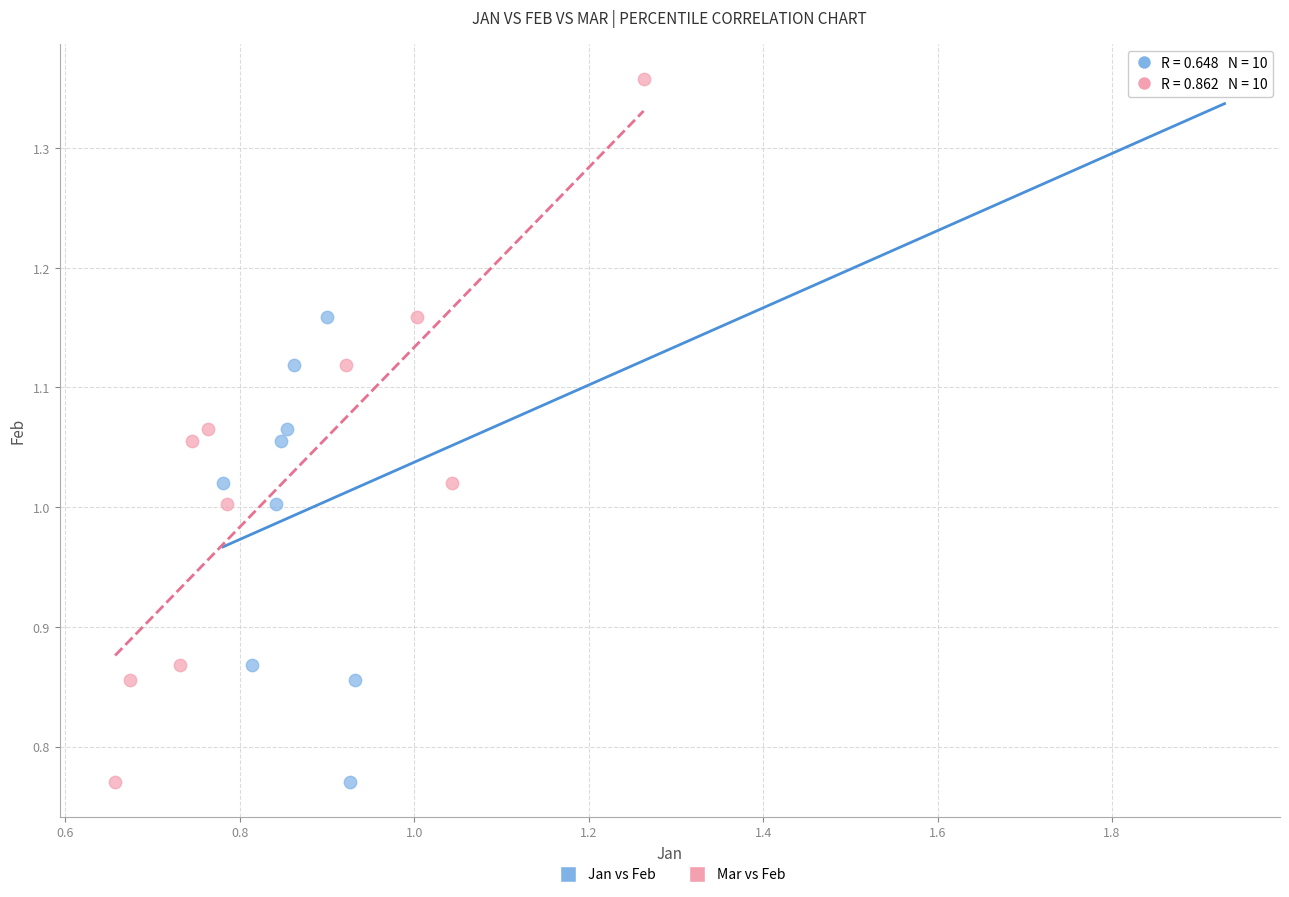

What are all the series names shown in the legend?

Jan vs Feb, Mar vs Feb